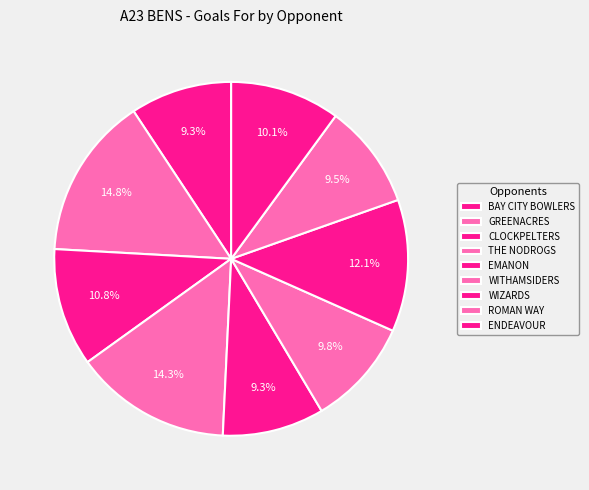

Does GREENACRES represent more than half of the total?

No